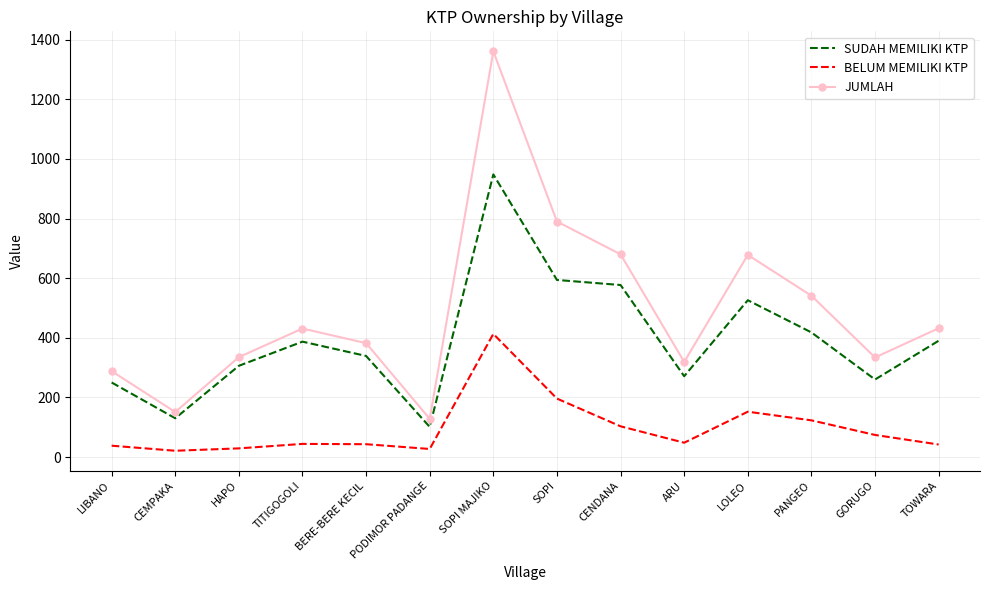

True or false: SUDAH MEMILIKI KTP has a value of 55 at ARU.

False